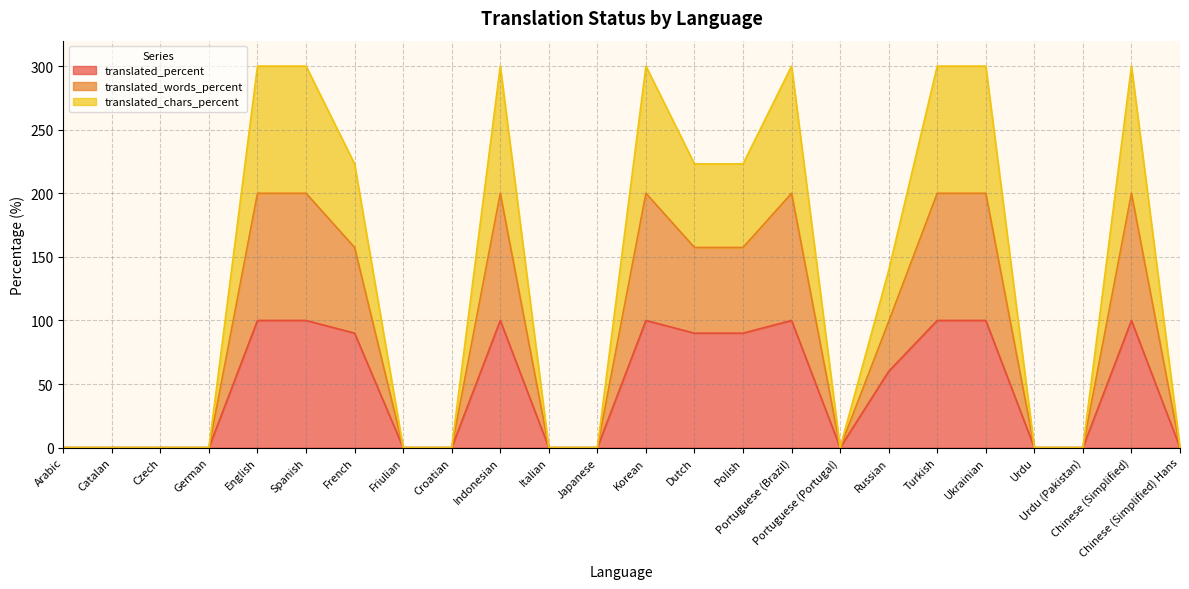

Where is the first local maximum for translated?

Indonesian